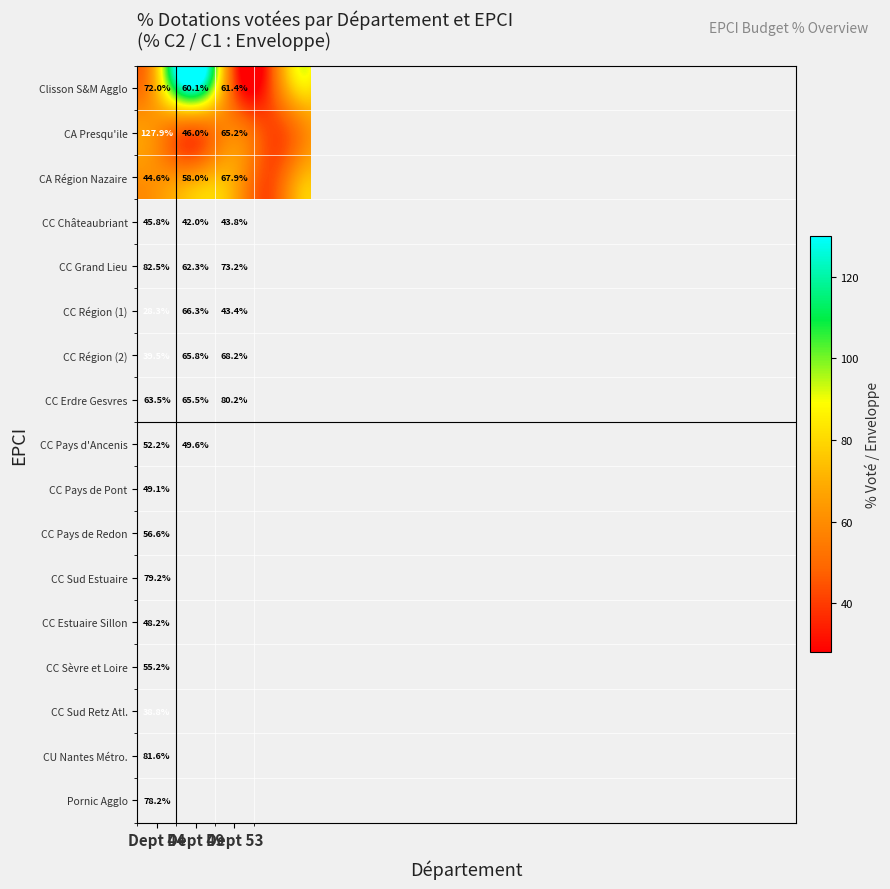

What is the maximum value shown in the chart?

127.9